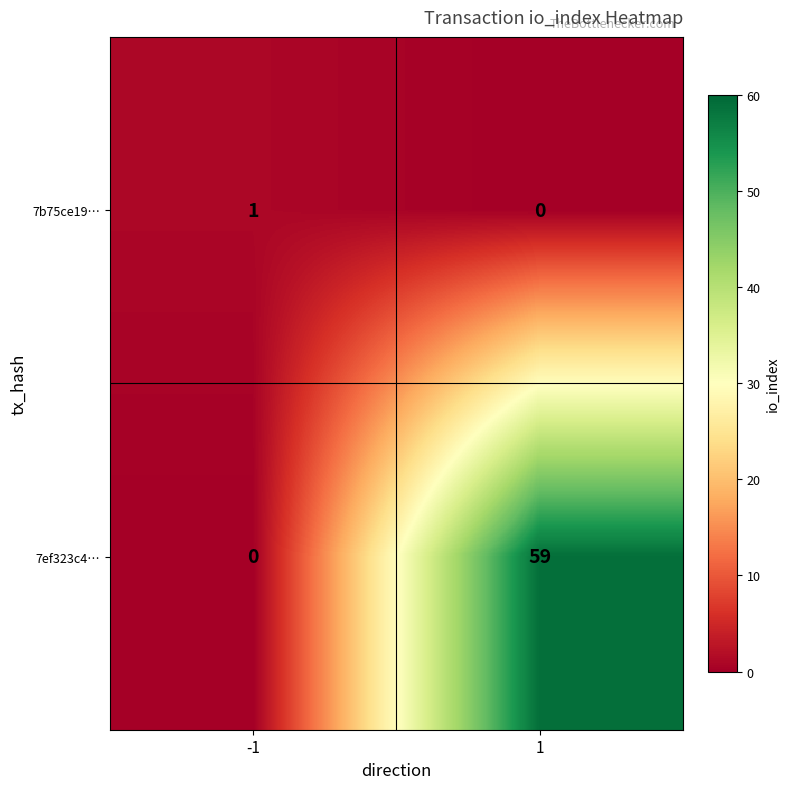

Reading right to left, transcribe all the data shown in this chart.

7b75ce19…: 1=0	-1=1
7ef323c4…: 1=59	-1=0